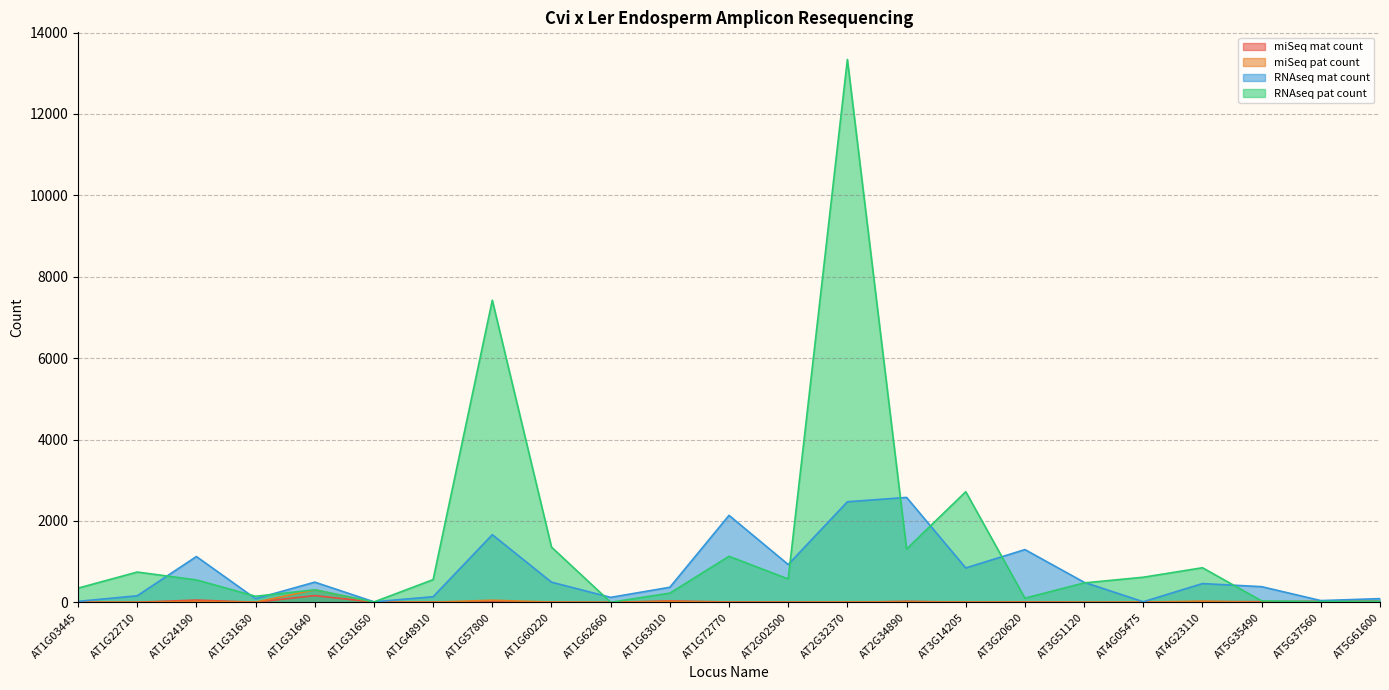

What is the spread (max minus min) of values at AT1G03445?

350